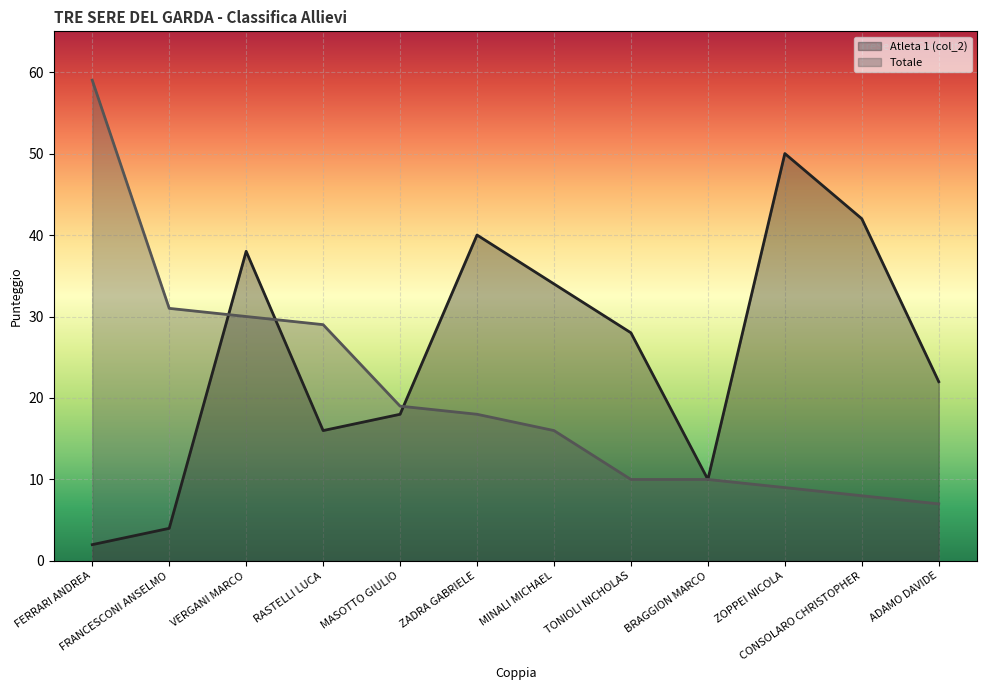

Does the chart display data point markers on the line(s)?

No